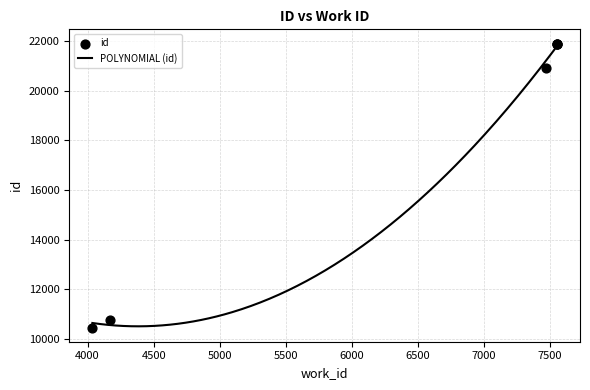

Approximately how many times larger is the value at 7550 compared to 7551?

1.0